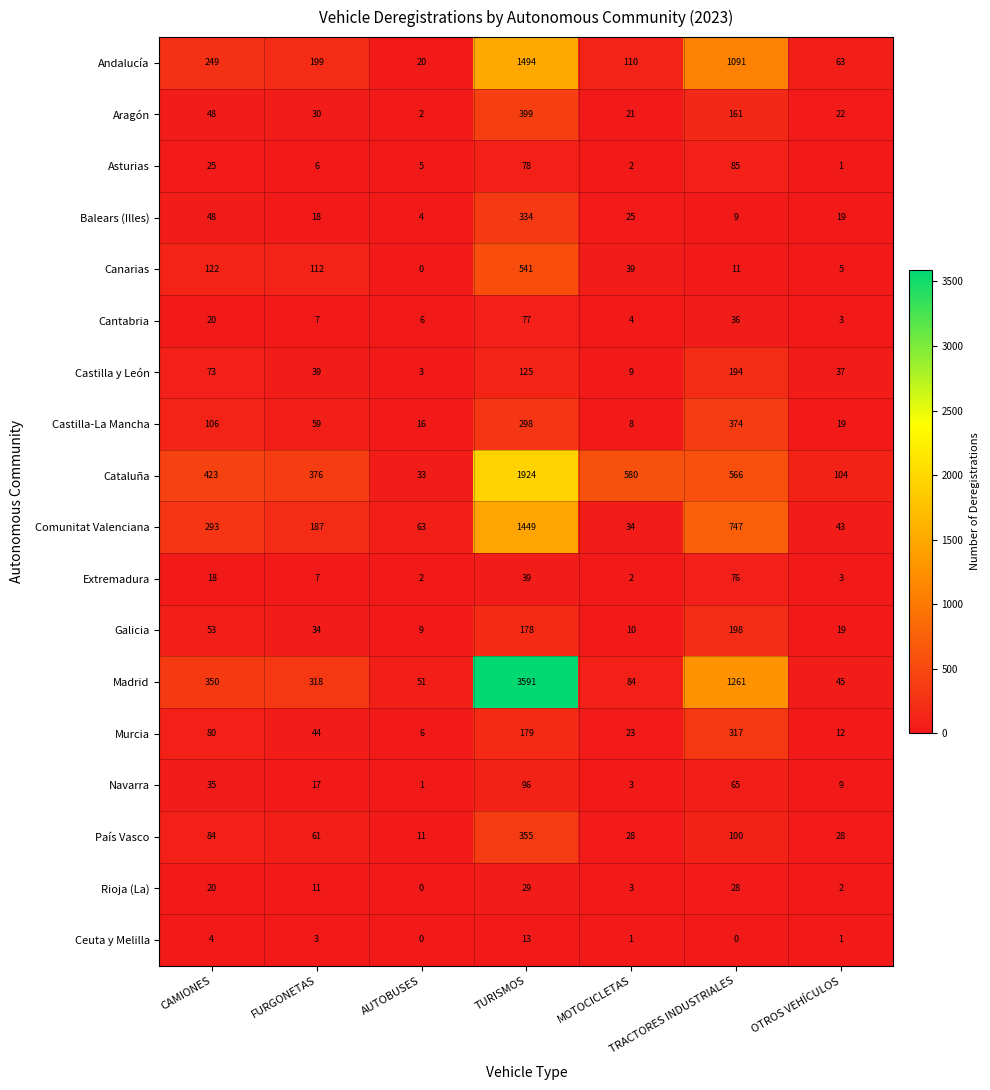

Is it true that Comunitat Valenciana equals 88 at AUTOBUSES?

False